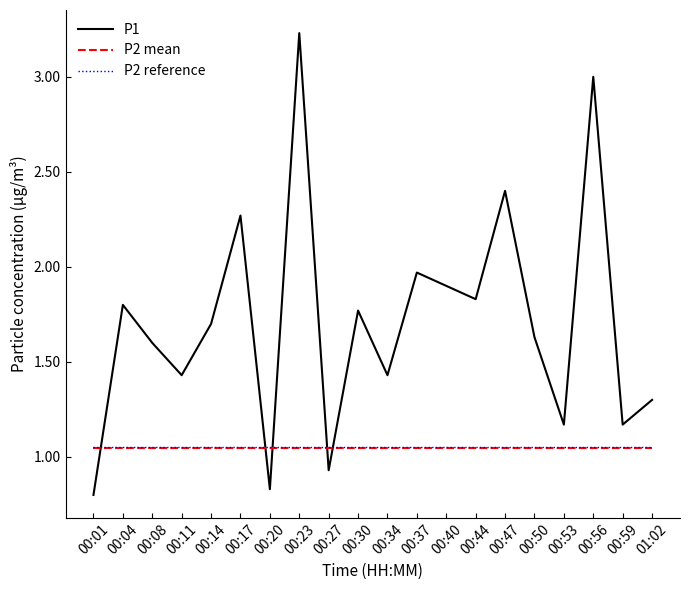

True or false: P2 mean has a value of 0.3 at 00:47.

False